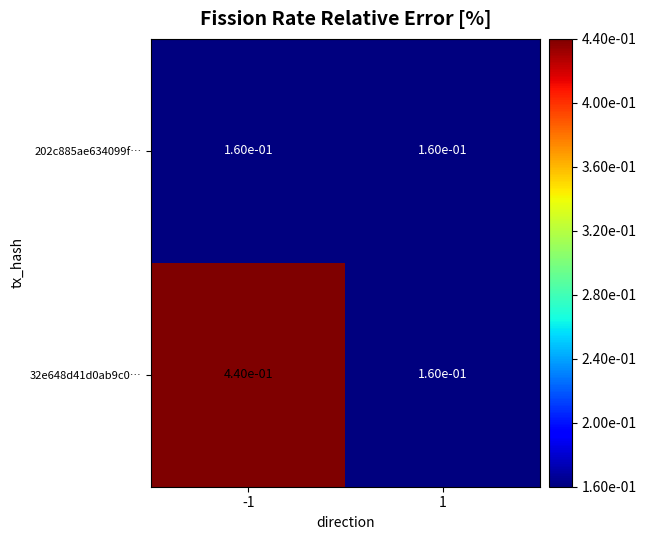

Is it true that 202c885ae634099f… equals 0.1 at -1?

False